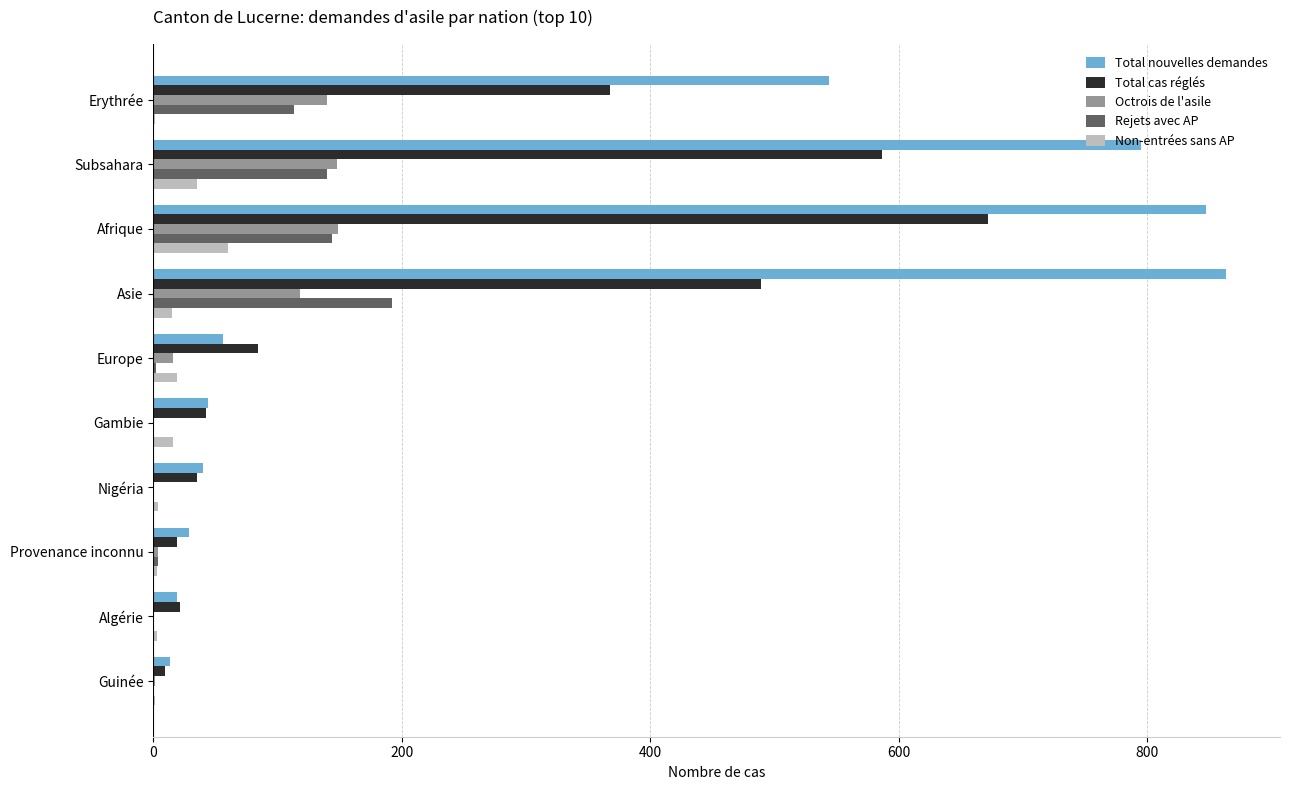

At which label is Total nouvelles demandes closest to 438?

Erythrée